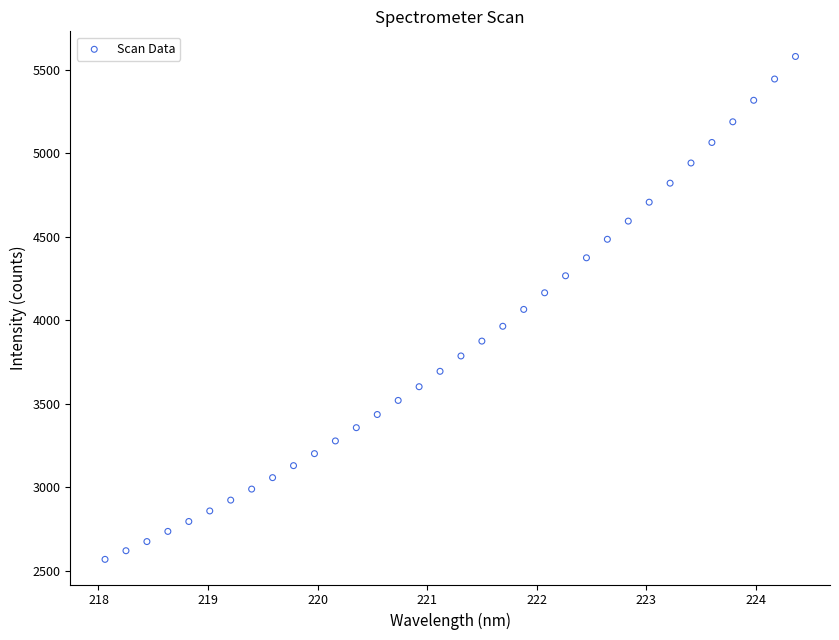

What is the range of Y values (max minus min)?

3014.4